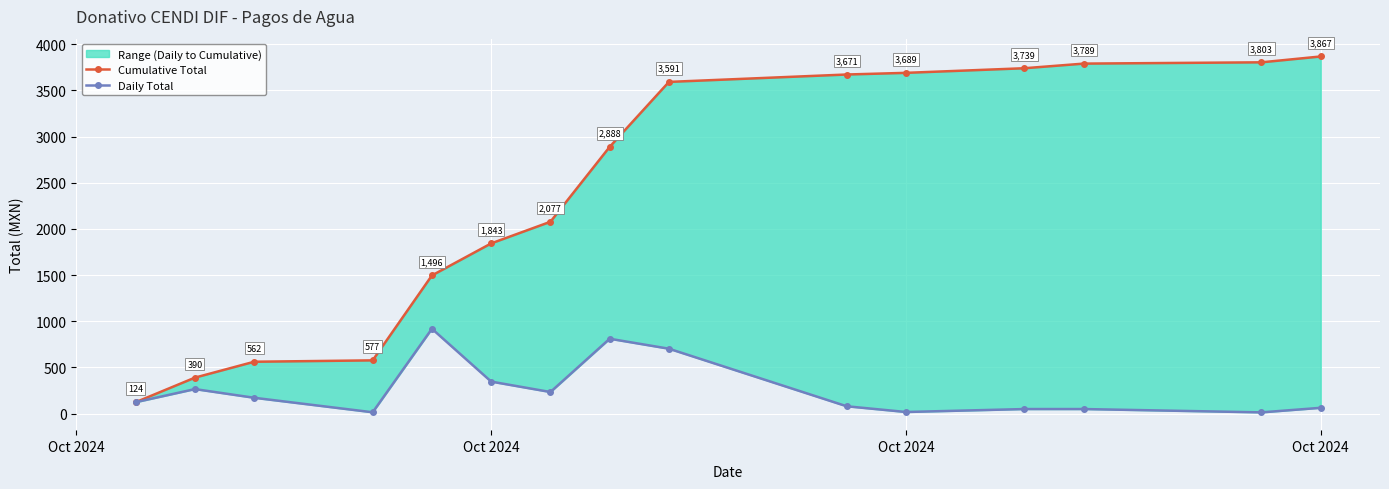

Rank the series by their maximum value, from highest to lowest.

Cumulative Total, Daily Total